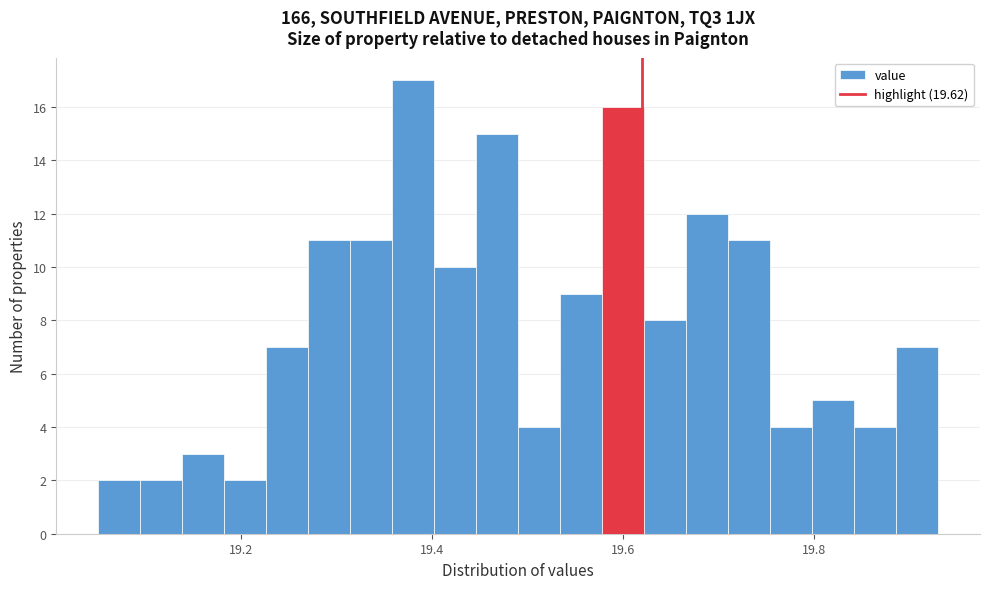

Around what value on the x-axis is the tallest bar? Give the approximate position of its centre, as read against the axis.

19.38